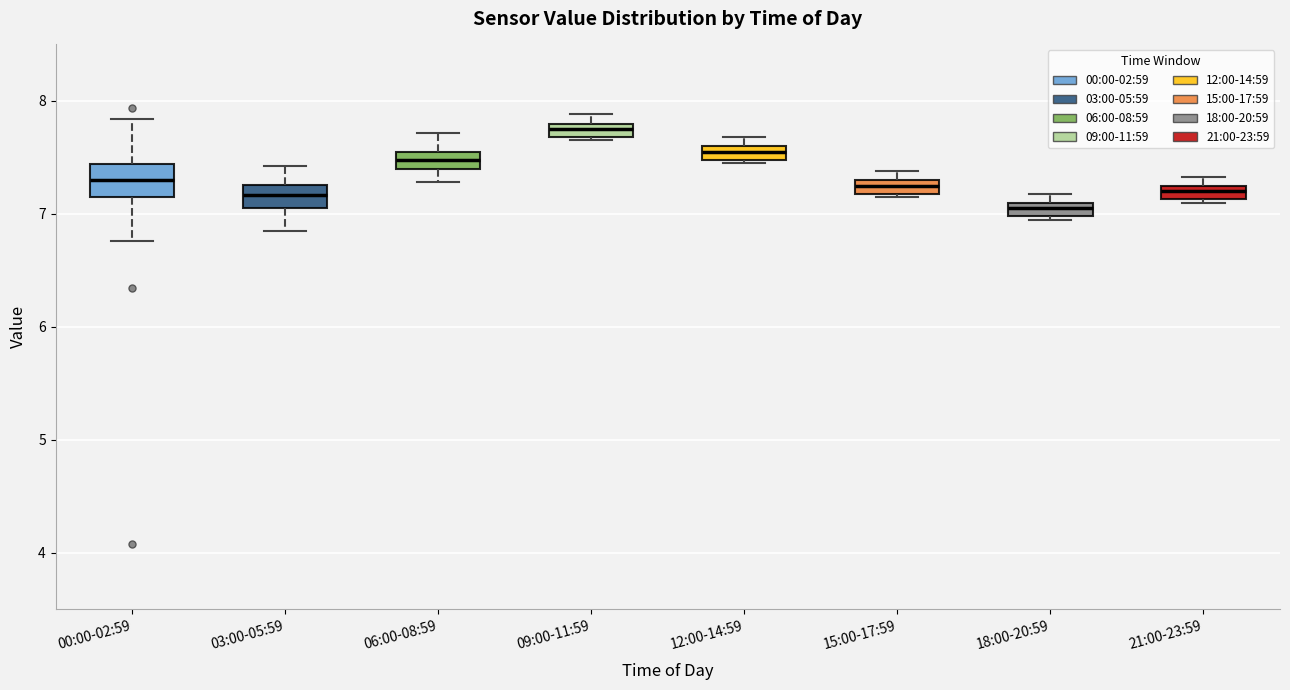

Which box's median line is the highest?

09:00-11:59